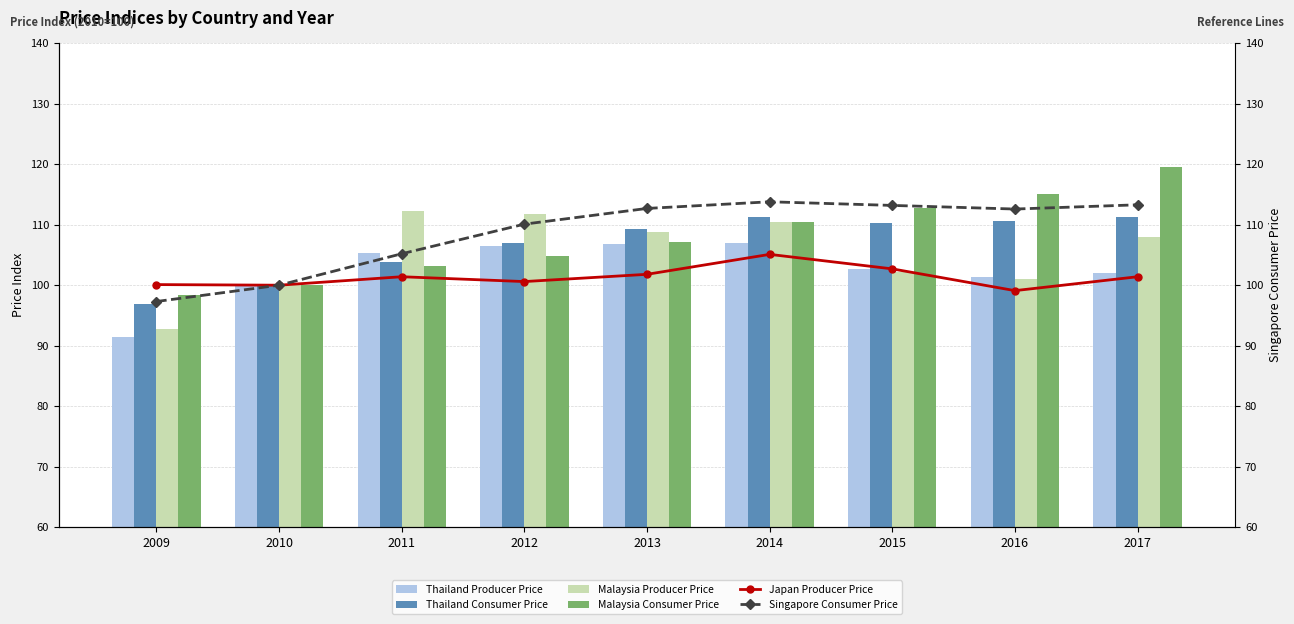

At 2012, list the series in order from smallest to largest.

Japan Producer Price, Malaysia Consumer Price, Thailand Producer Price, Thailand Consumer Price, Singapore Consumer Price, Malaysia Producer Price